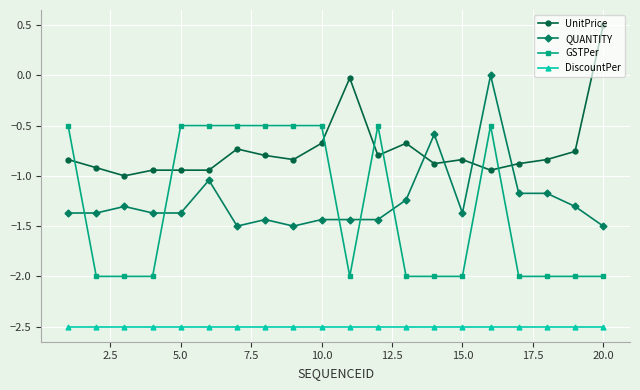

Which series has the largest total across all categories?

UnitPrice